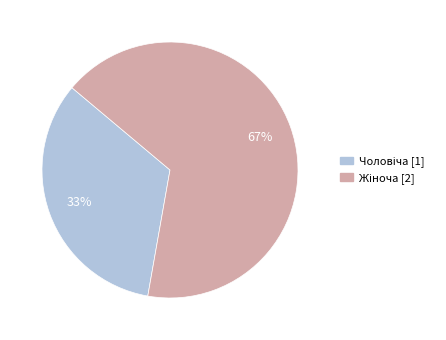

To the nearest percent, what is the average slice percentage?

50%